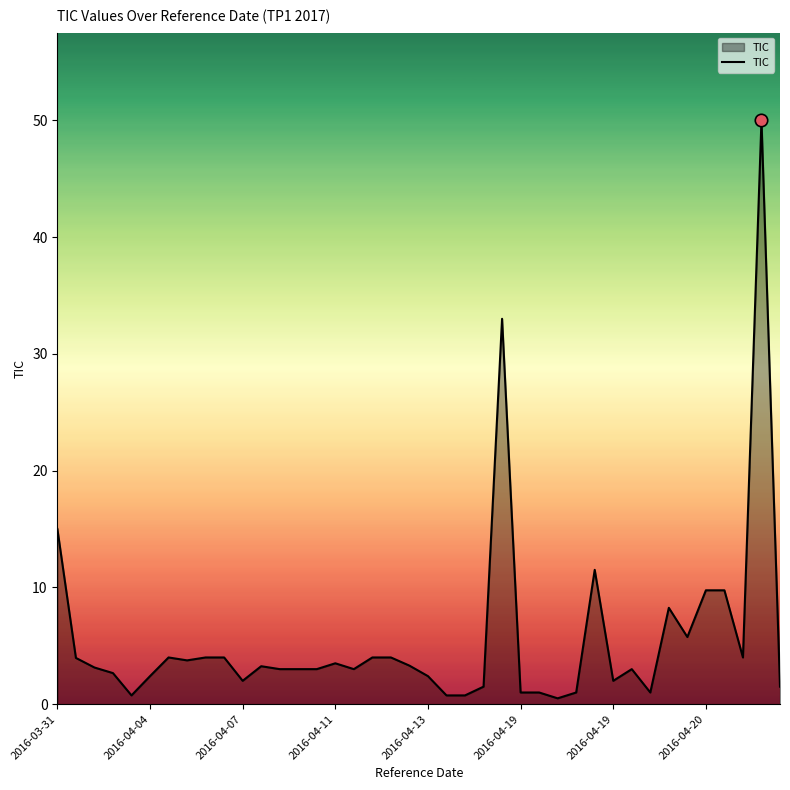

How many lines are shown in the chart?

1